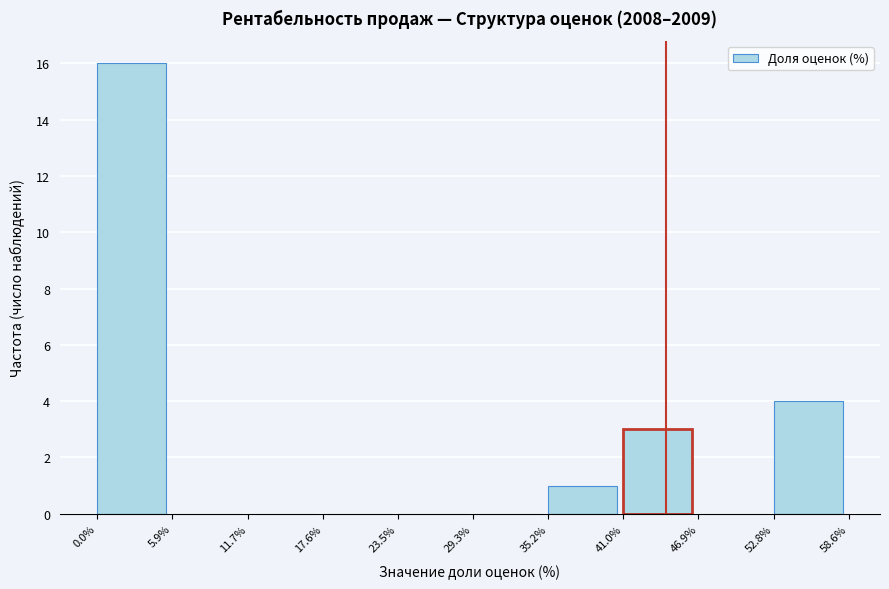

Reading left to right, list every bar in this chart as the range it spans on the x-axis followed by its height. The values are not printed on the chart, so give them approximately, as read against the axis.

0.0% to 5.9%: 16
5.9% to 11.7%: 0
11.7% to 17.6%: 0
17.6% to 23.5%: 0
23.5% to 29.3%: 0
29.3% to 35.2%: 0
35.2% to 41.0%: 1
41.0% to 46.9%: 3
46.9% to 52.8%: 0
52.8% to 58.6%: 4